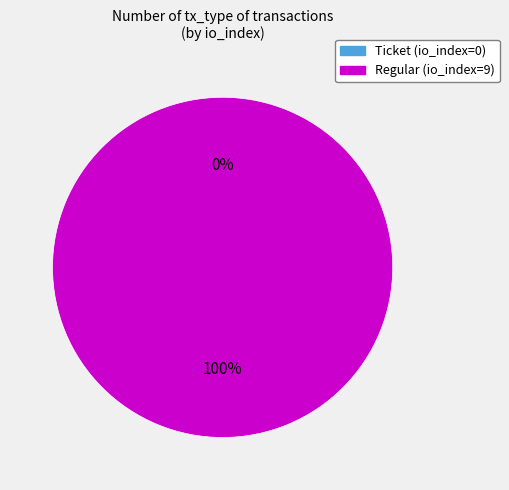

What is the largest slice in the pie chart?

Regular (io_index=9)